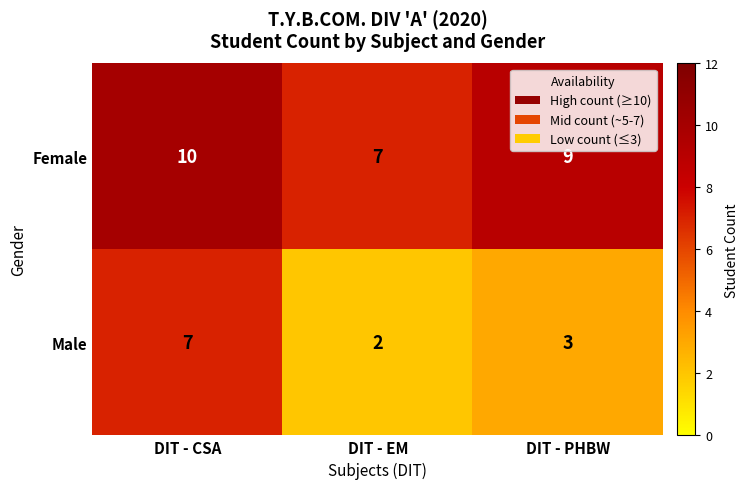

How many Female values are between 7 and 10?

3